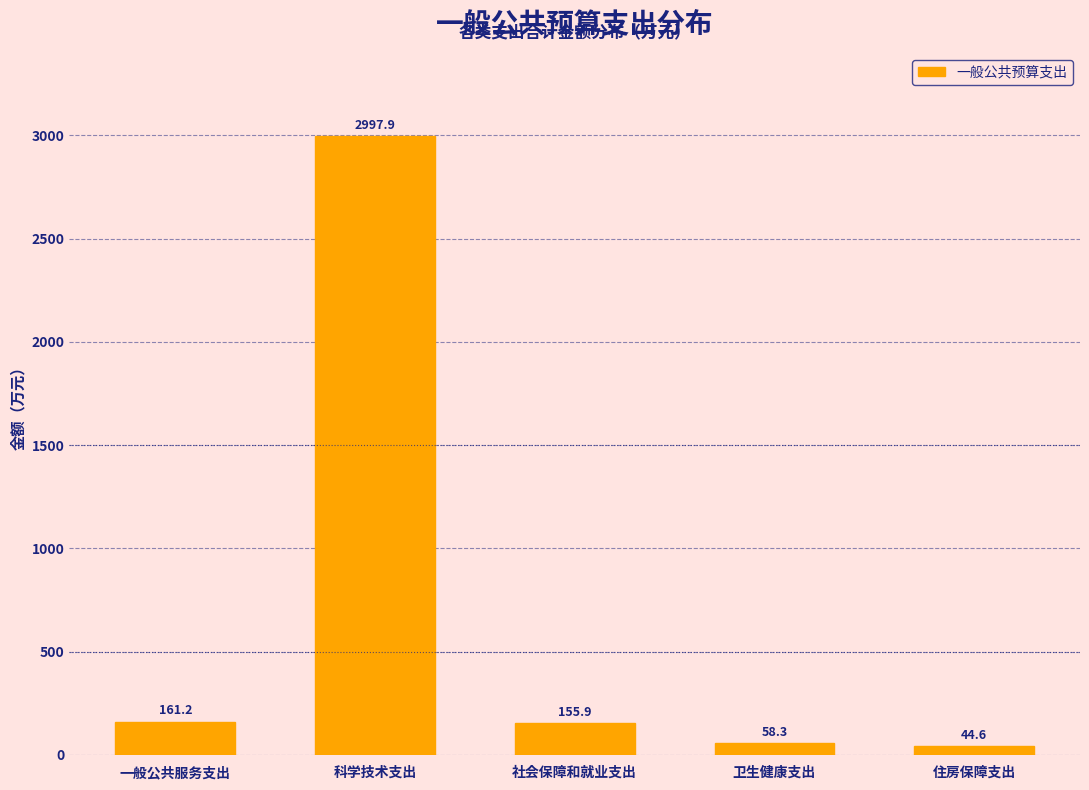

Reading left to right, extract all data points from this chart.

一般公共服务支出=161.2	科学技术支出=2997.9	社会保障和就业支出=155.9	卫生健康支出=58.3	住房保障支出=44.6